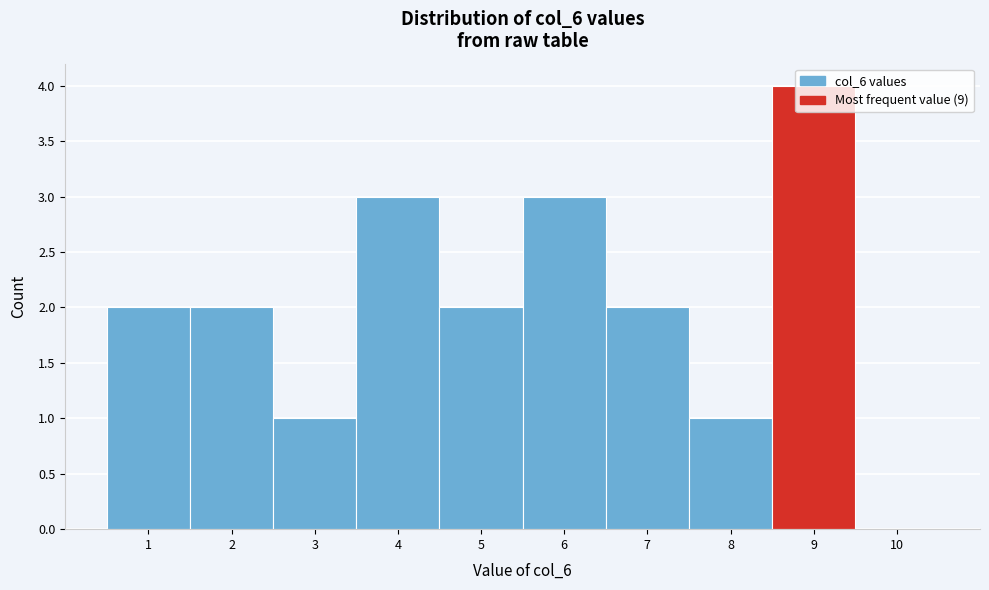

Reading left to right, list every bar in this chart as the range it spans on the x-axis followed by its height. The values are not printed on the chart, so give them approximately, as read against the axis.

0.5 to 1.5: 2
1.5 to 2.5: 2
2.5 to 3.5: 1
3.5 to 4.5: 3
4.5 to 5.5: 2
5.5 to 6.5: 3
6.5 to 7.5: 2
7.5 to 8.5: 1
8.5 to 9.5: 4
9.5 to 10.5: 0